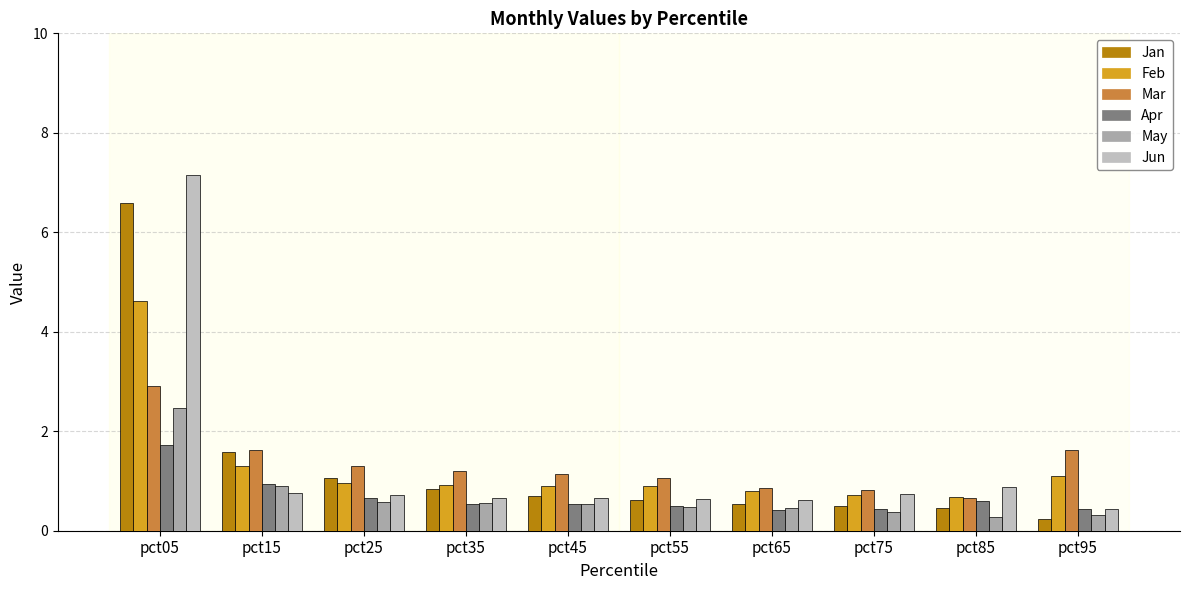

Read the Feb value at pct15.

1.3